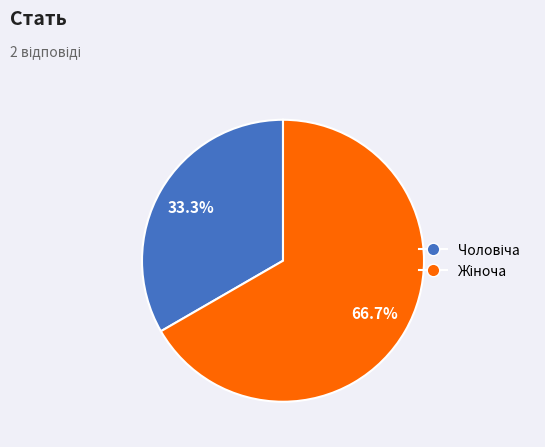

Does any single category account for the majority?

Yes